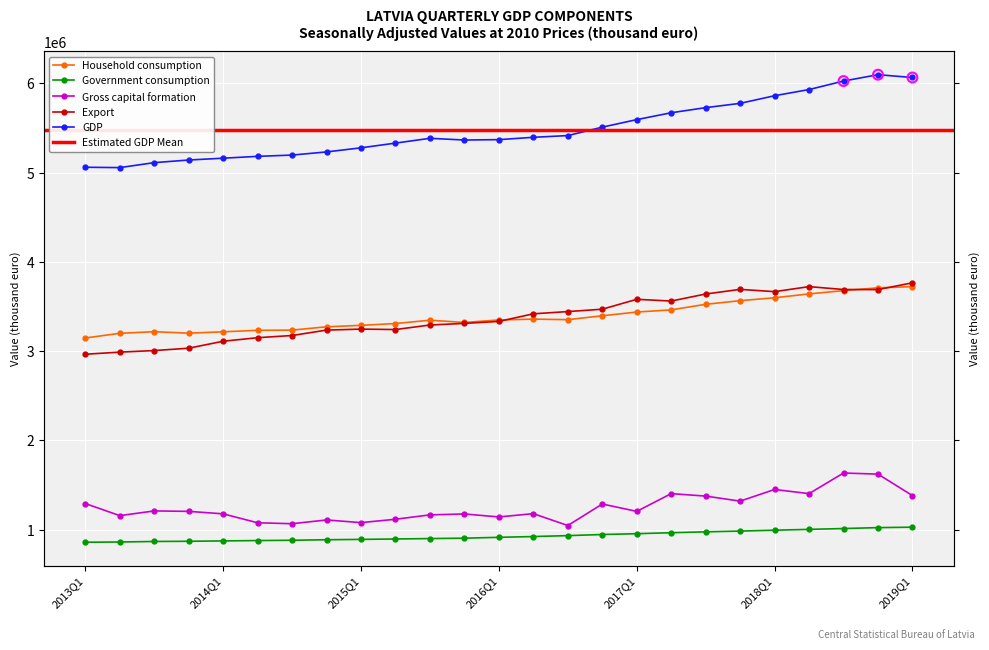

Which series reaches the minimum Y coordinate?

Government consumption